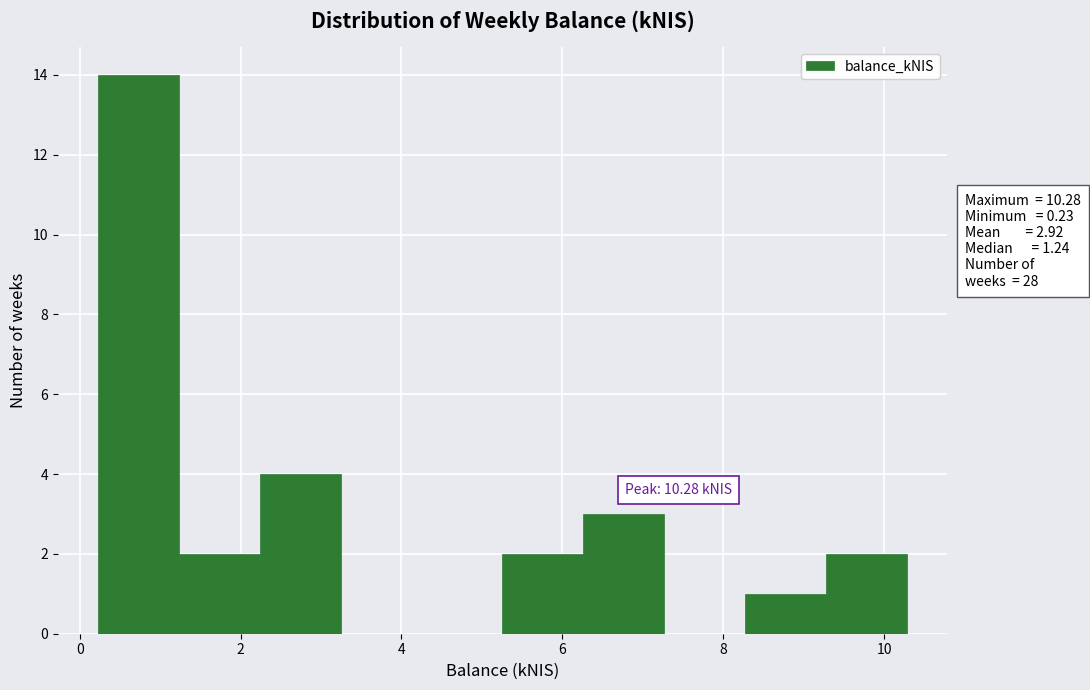

Which range on the x-axis has the tallest bar?

0.2 to 1.2